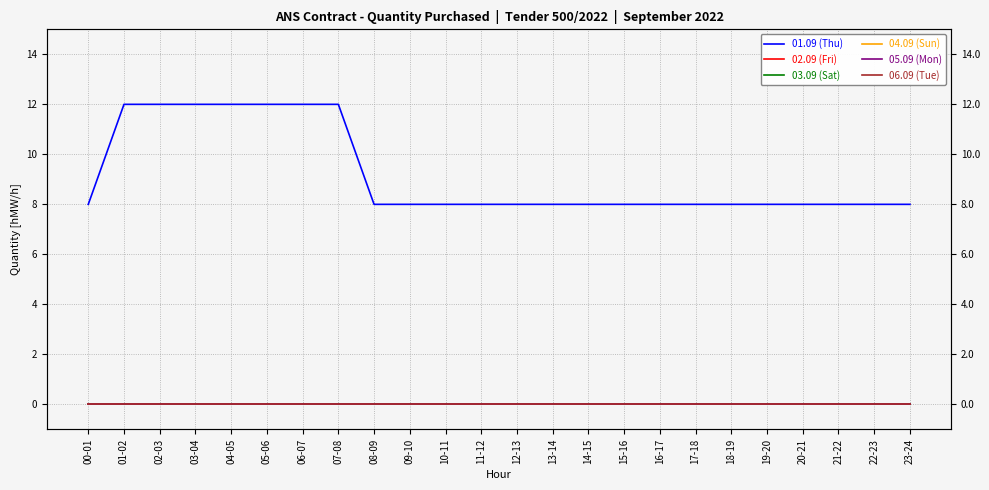

What position from the left is 10-11?

11